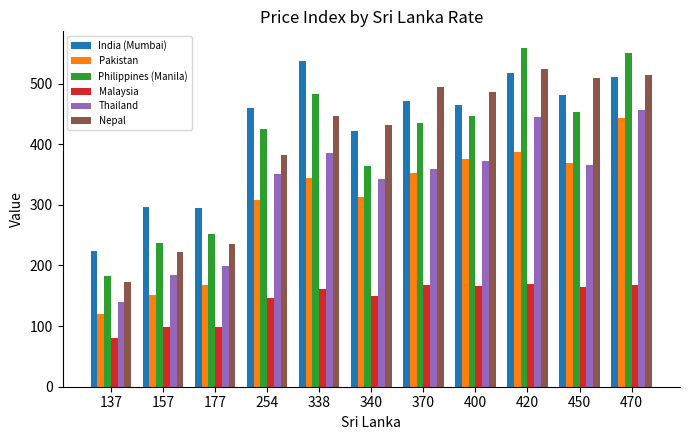

Which series has the largest range (max minus min)?

Philippines (Manila)